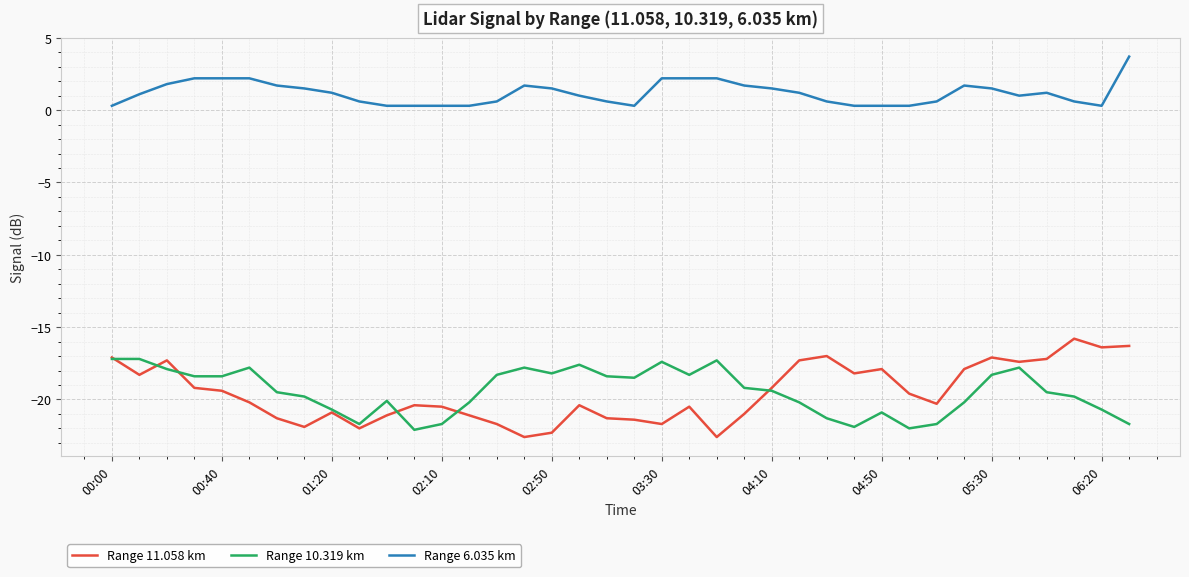

Is this an area chart (filled region under the line)?

No